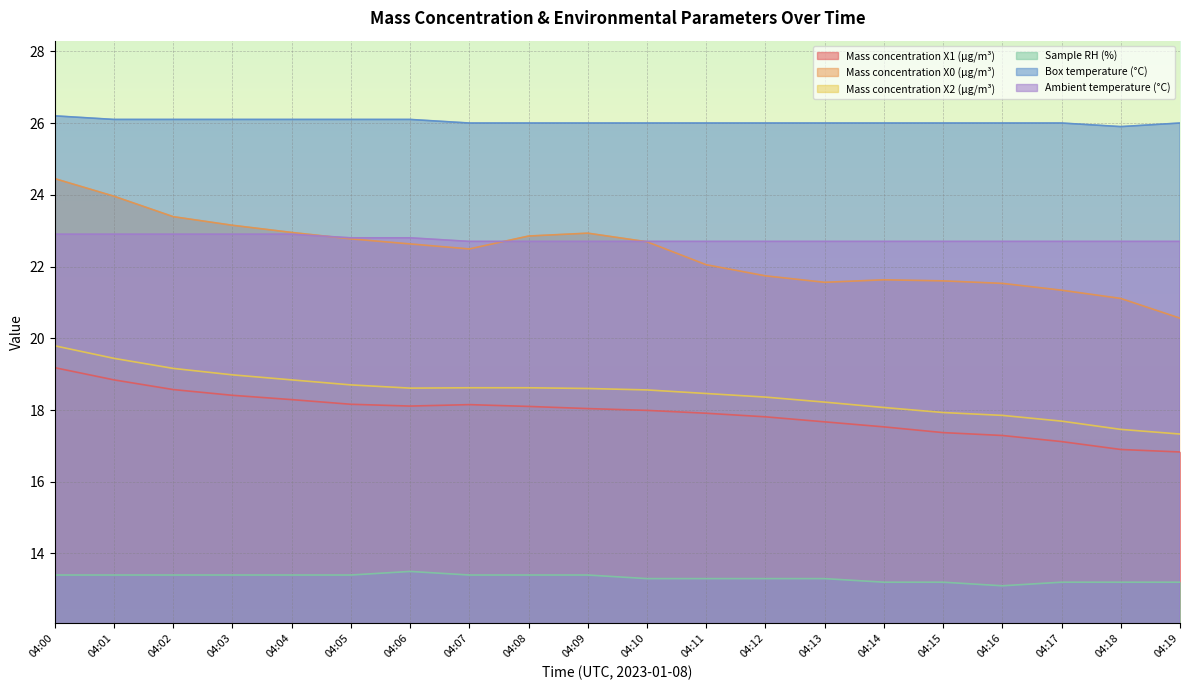

What is the value of the Mass concentration X1 (μg/m³) point at the 11th from the left?

18.0